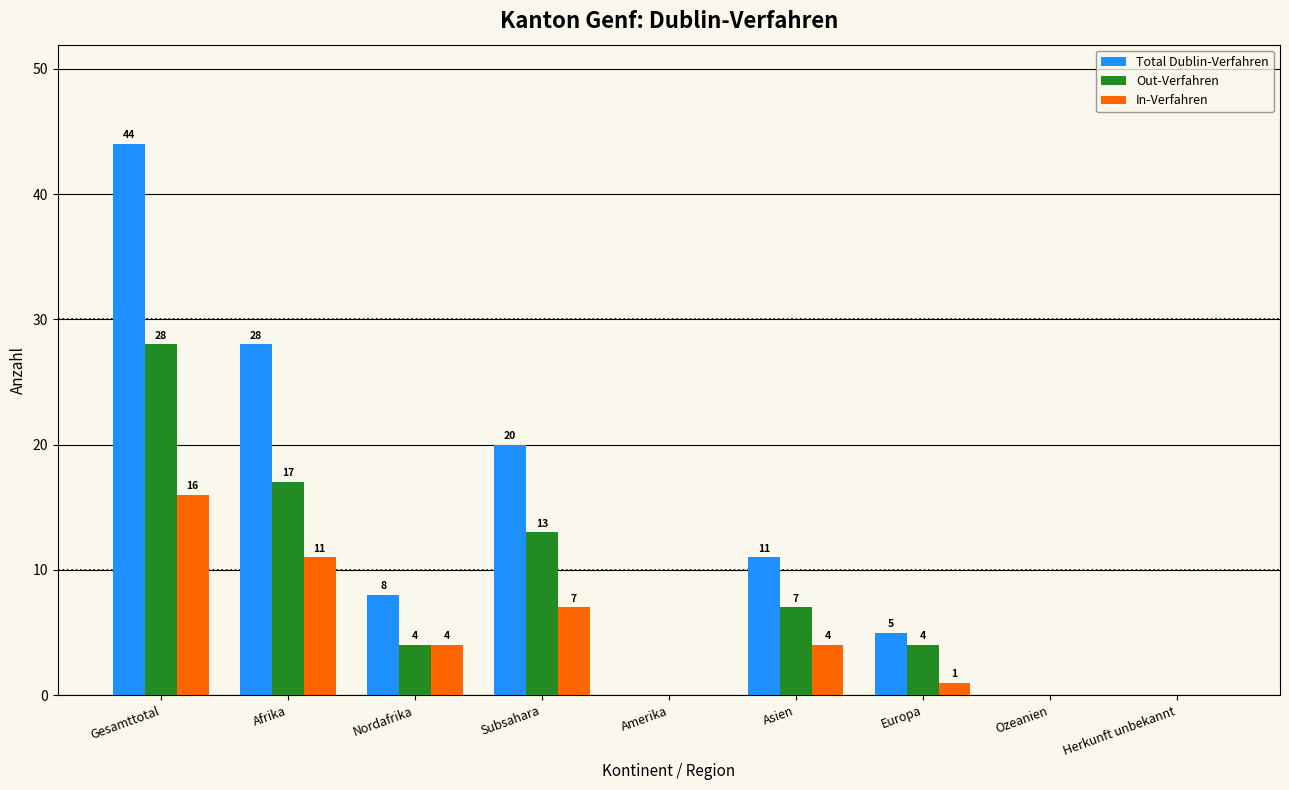

Reading left to right, list all the values displayed in this chart.

Total Dublin-Verfahren: Gesamttotal=44	Afrika=28	Nordafrika=8	Subsahara=20	Amerika=0	Asien=11	Europa=5	Ozeanien=0	Herkunft unbekannt=0
Out-Verfahren: Gesamttotal=28	Afrika=17	Nordafrika=4	Subsahara=13	Amerika=0	Asien=7	Europa=4	Ozeanien=0	Herkunft unbekannt=0
In-Verfahren: Gesamttotal=16	Afrika=11	Nordafrika=4	Subsahara=7	Amerika=0	Asien=4	Europa=1	Ozeanien=0	Herkunft unbekannt=0